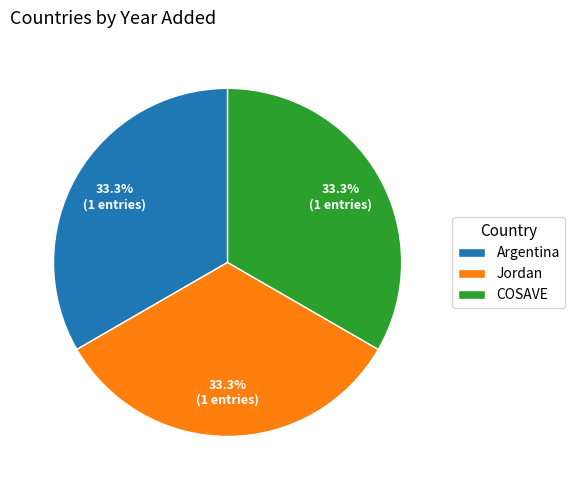

To the nearest percent, what percentage of the pie is Argentina?

33%